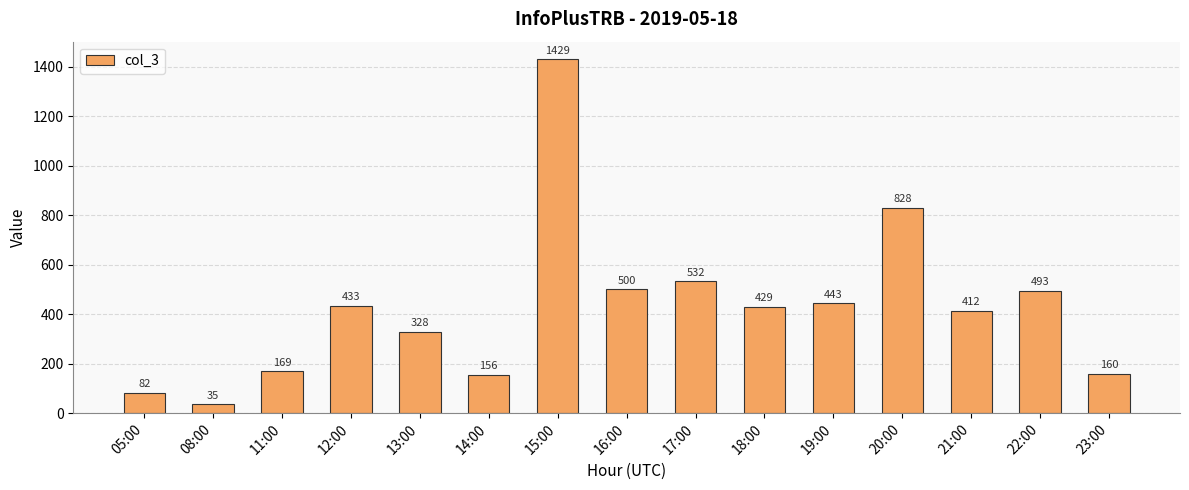

What is the ratio of the value at 23:00 to the value at 21:00?

0.4